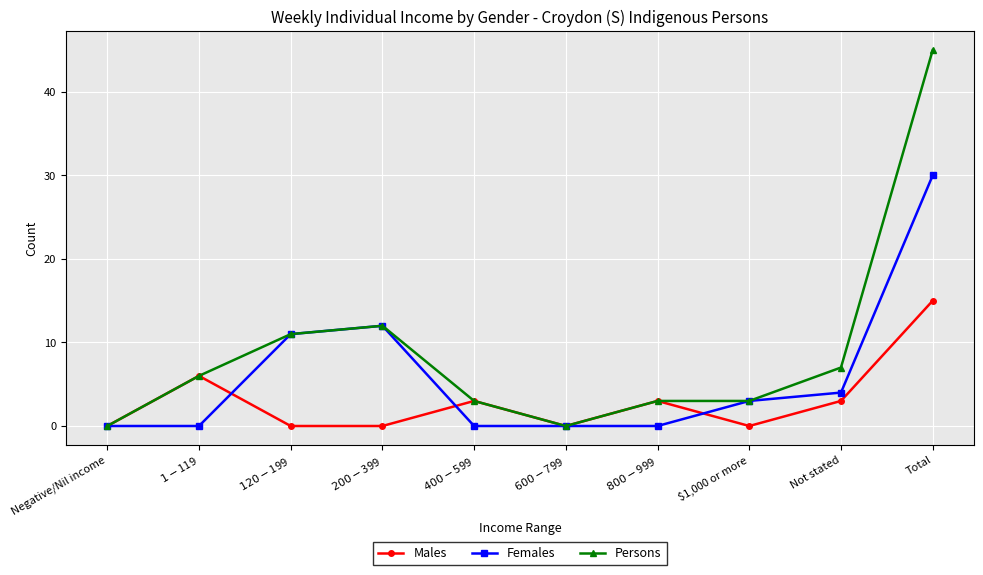

What is the sum of all Males values?

30